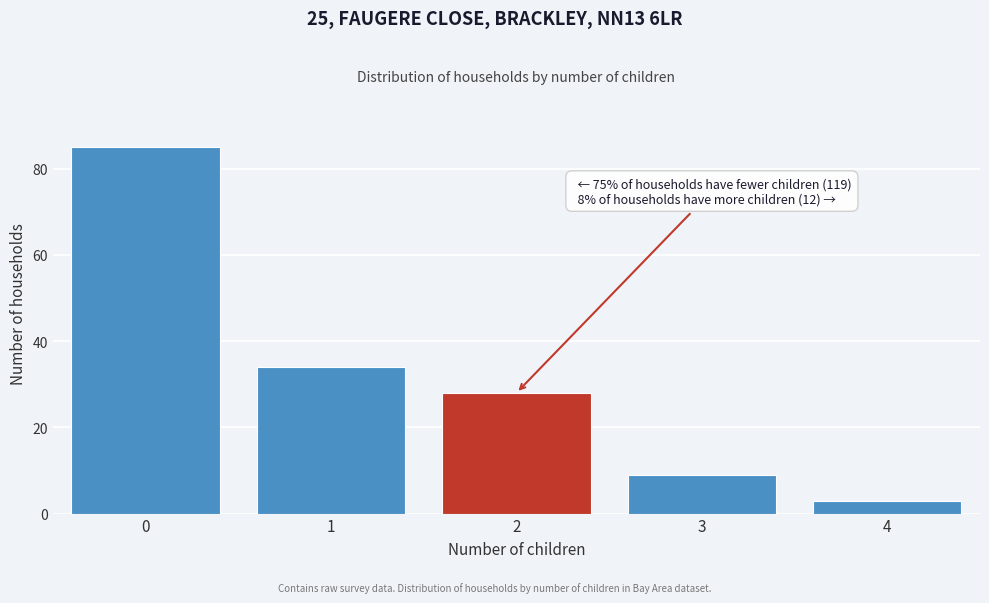

Reading right to left, list all the values displayed in this chart.

3	9	28	34	85